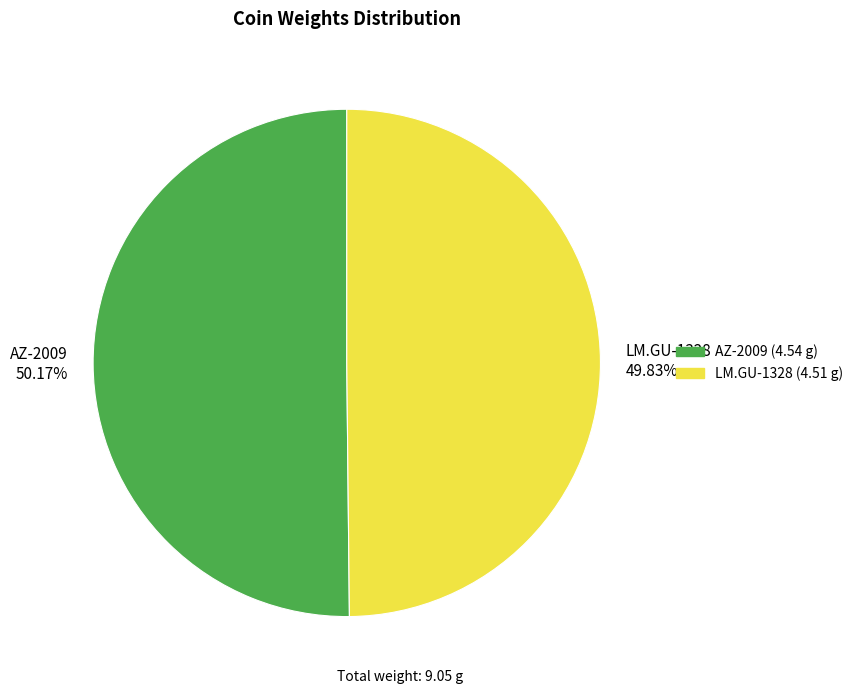

The LM.GU-1328 slice represents 55% of the pie. True or false?

False